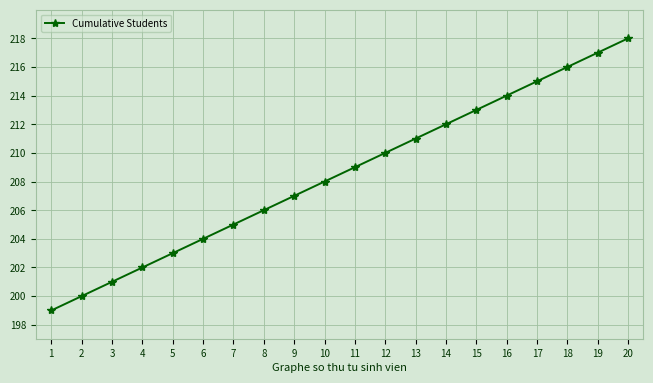

What value does the data have at 20?

218